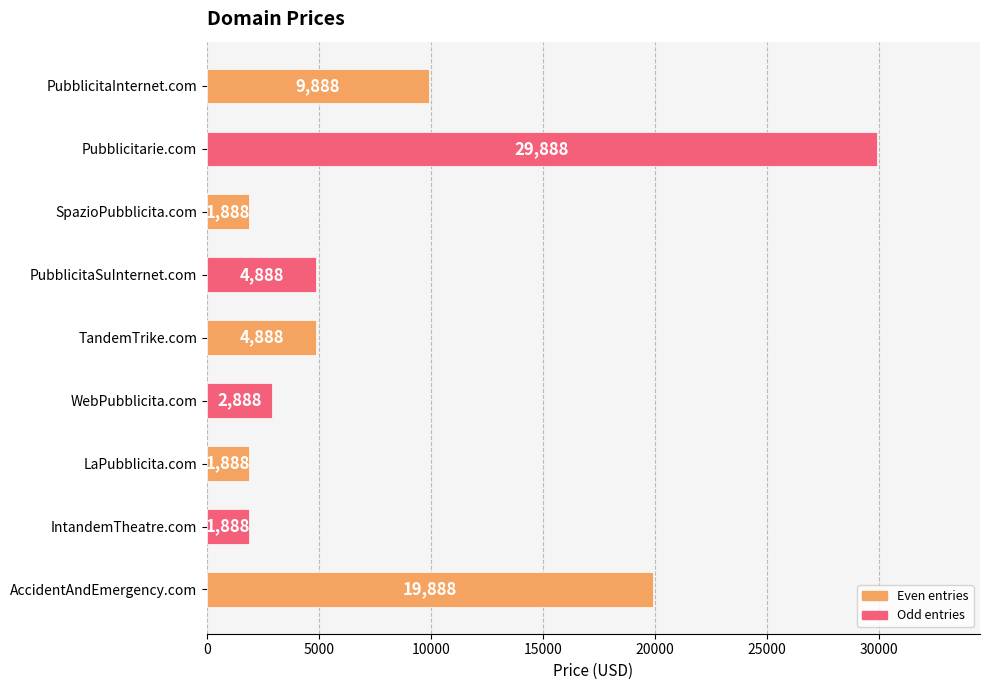

What is the approximate value at PubblicitaInternet.com, to the nearest 50?

9900